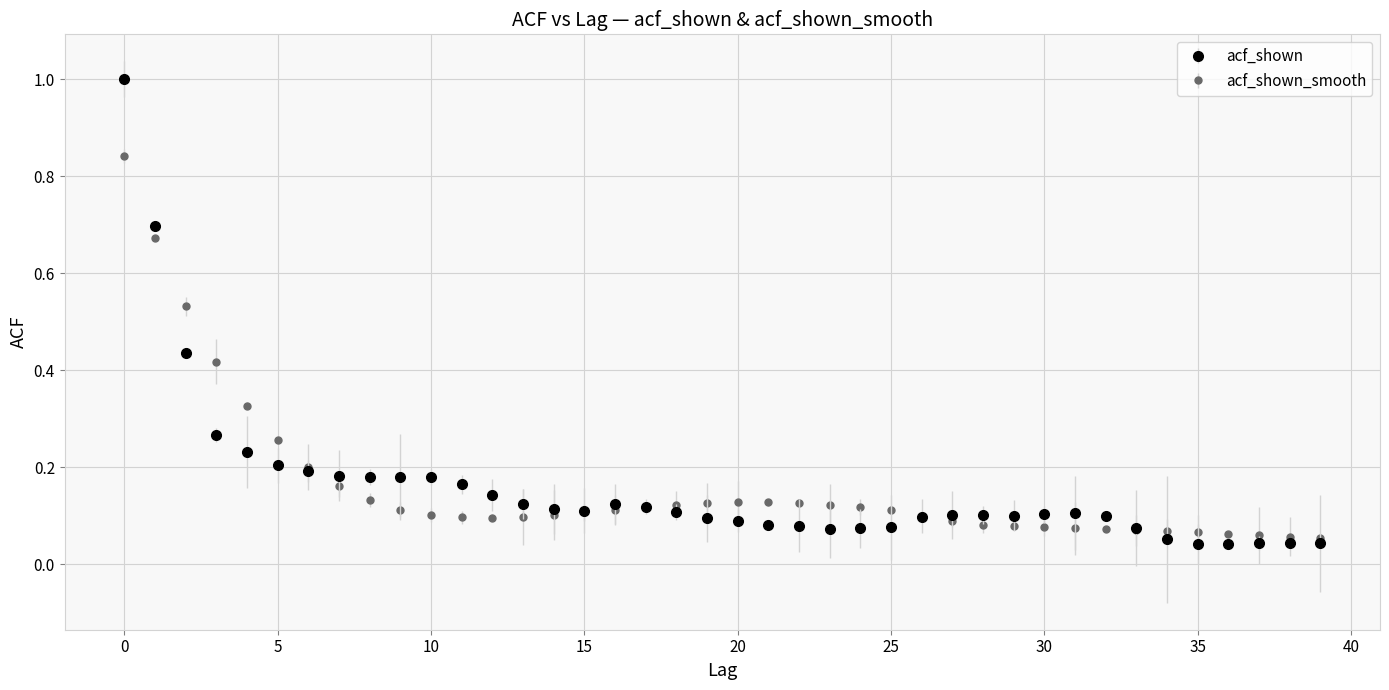

What are all the series names shown in the legend?

acf_shown, acf_shown_smooth